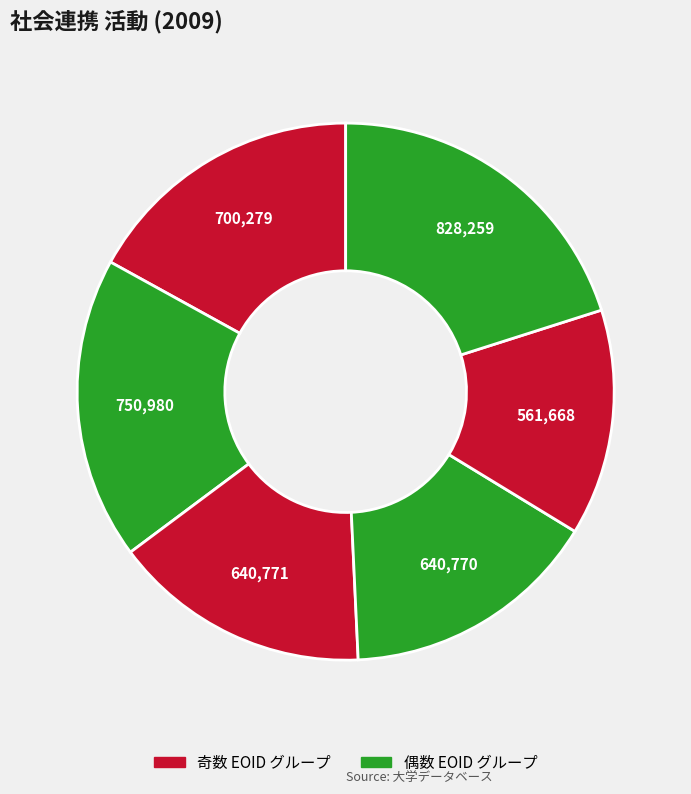

How many segments does this pie chart have?

6